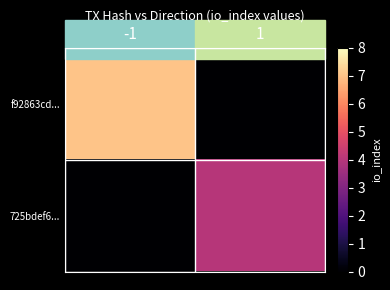

At how many categories does at least one series exceed 0?

2